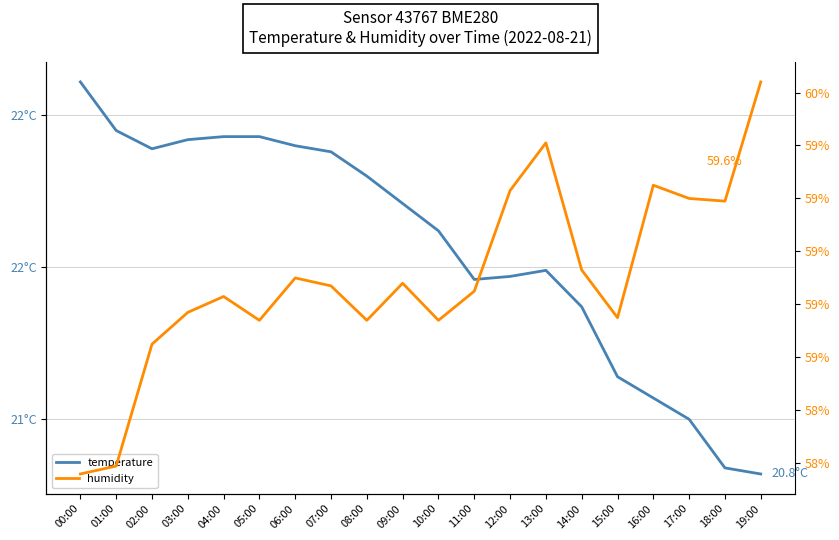

What are all the series names shown in the legend?

temperature, humidity